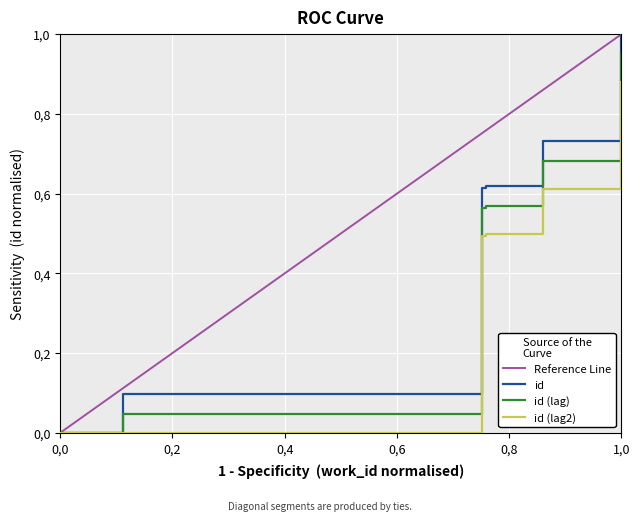

True or false: work_id has more than 0 points higher than both neighbors.

False